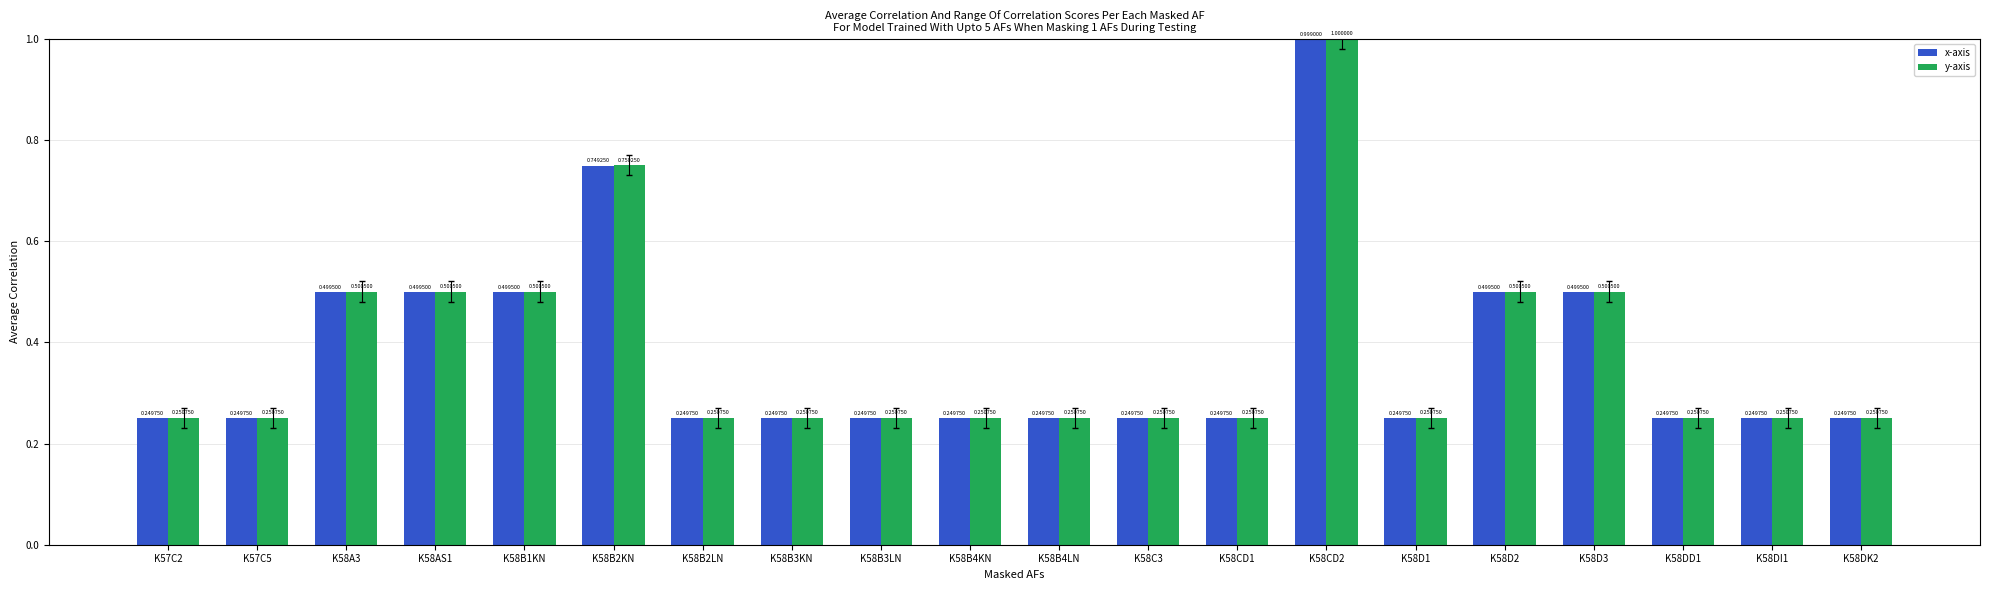

The value of y-axis at K58B4LN is 0.1. True or false?

False